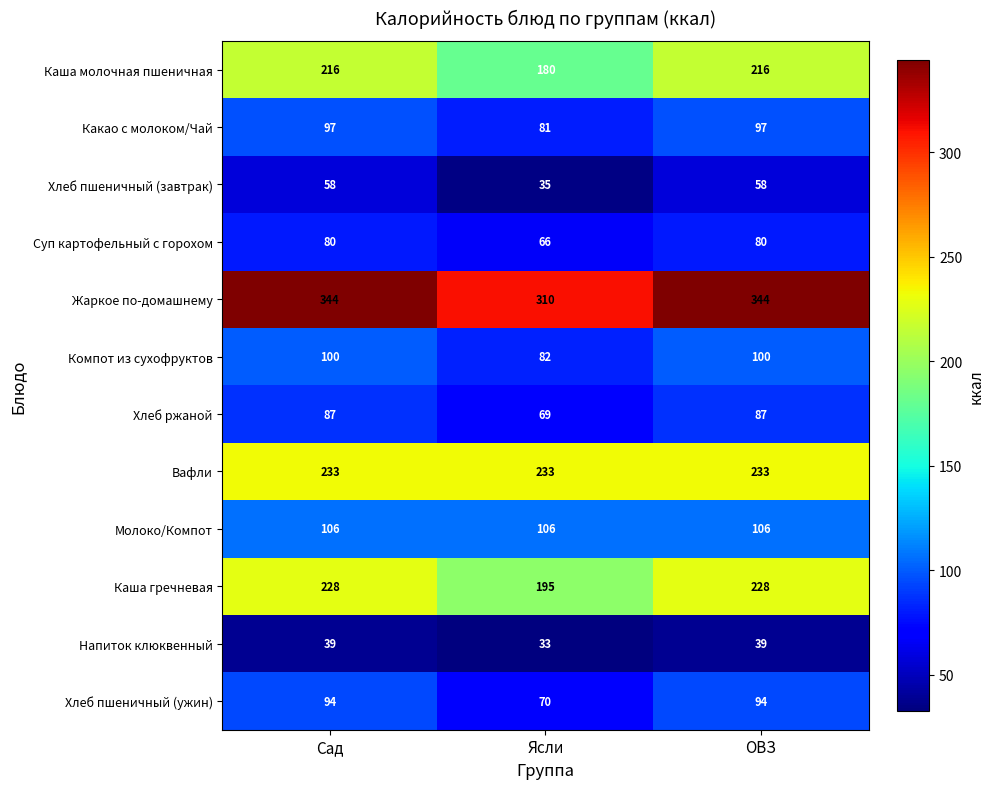

Rank the series at Ясли from lowest to highest value.

Напиток клюквенный, Хлеб пшеничный (завтрак), Суп картофельный с горохом, Хлеб ржаной, Хлеб пшеничный (ужин), Какао с молоком/Чай, Компот из сухофруктов, Молоко/Компот, Каша молочная пшеничная, Каша гречневая, Вафли, Жаркое по-домашнему